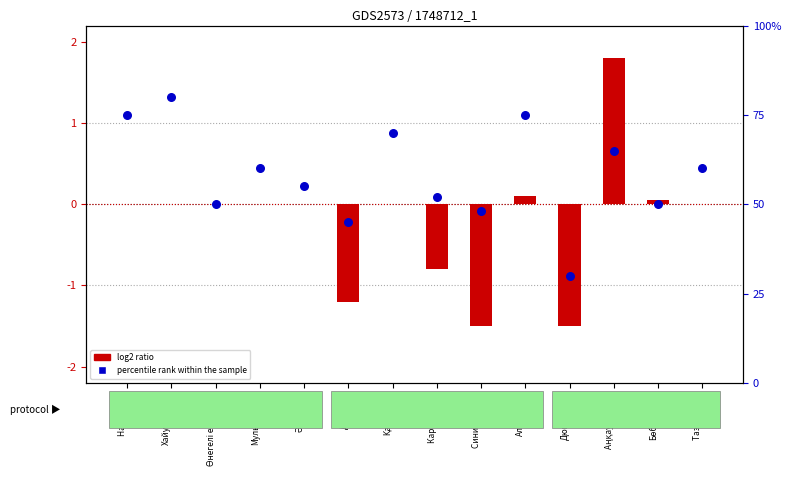

At how many categories does at least one series exceed 15?

14